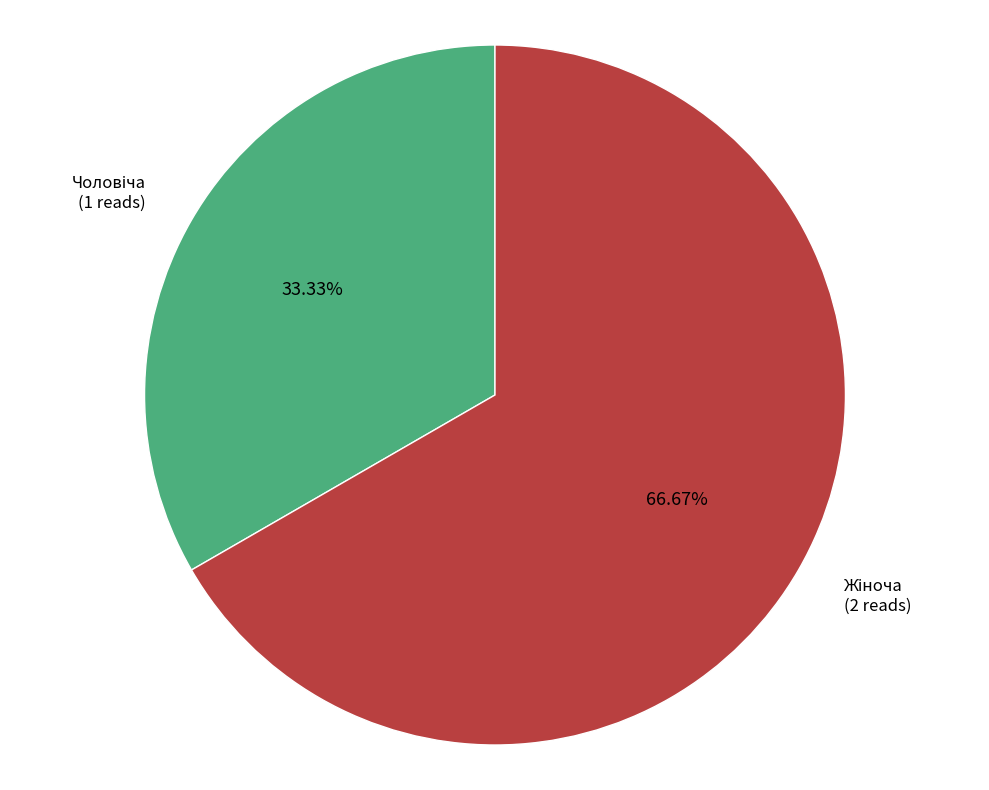

Does any single category account for the majority?

Yes